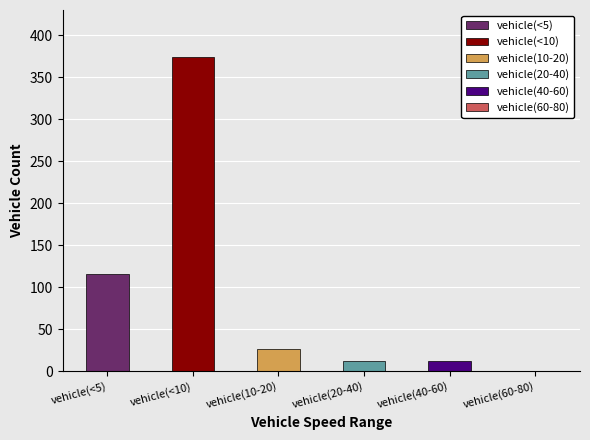

How many bars are there in total?

6